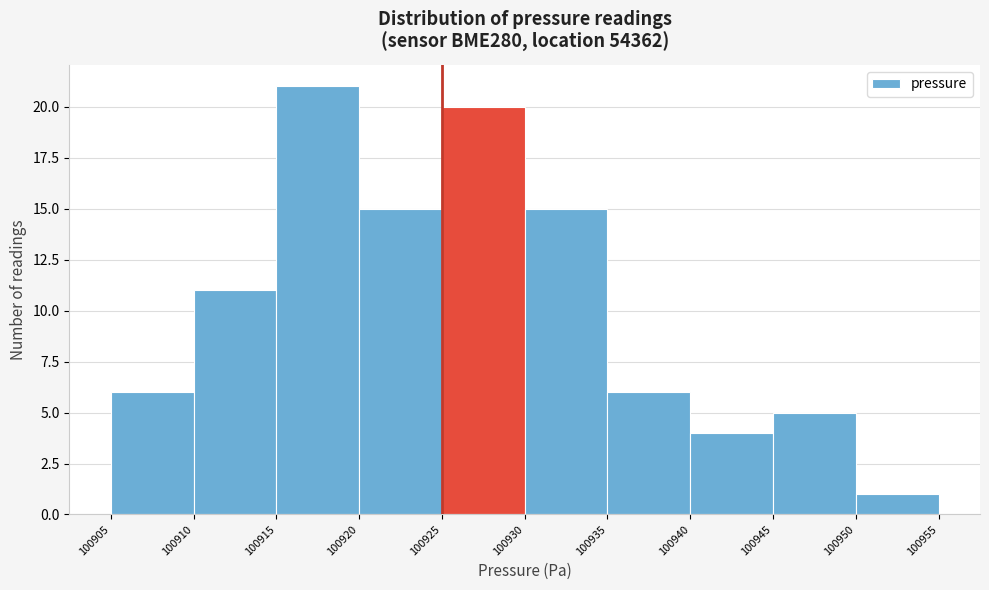

Reading left to right, transcribe this chart: for each bar, give the range it covers on the x-axis and its height. The values are not printed on the chart, so give them approximately, as read against the axis.

100905 to 100910: 6
100910 to 100915: 11
100915 to 100920: 21
100920 to 100925: 15
100925 to 100930: 20
100930 to 100935: 15
100935 to 100940: 6
100940 to 100945: 4
100945 to 100950: 5
100950 to 100955: 1